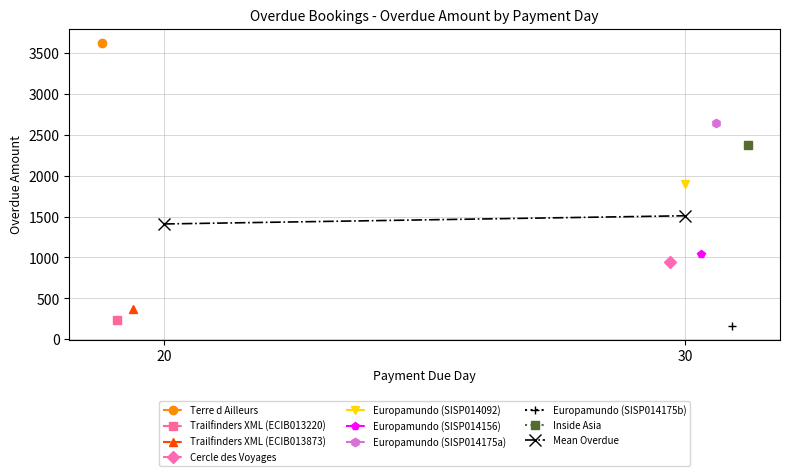

What is the ratio of the value at 20 to the value at 30?

0.9